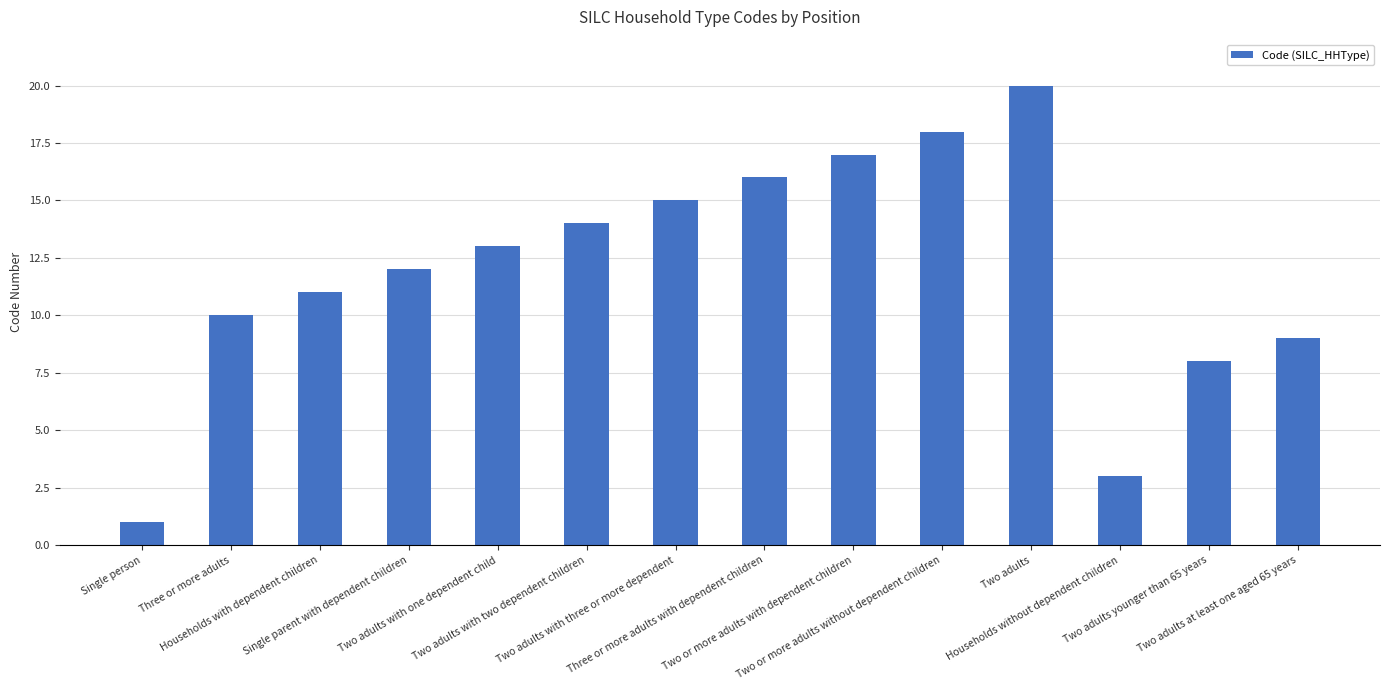

What is the label of the 4th bar from the right?

Two adults